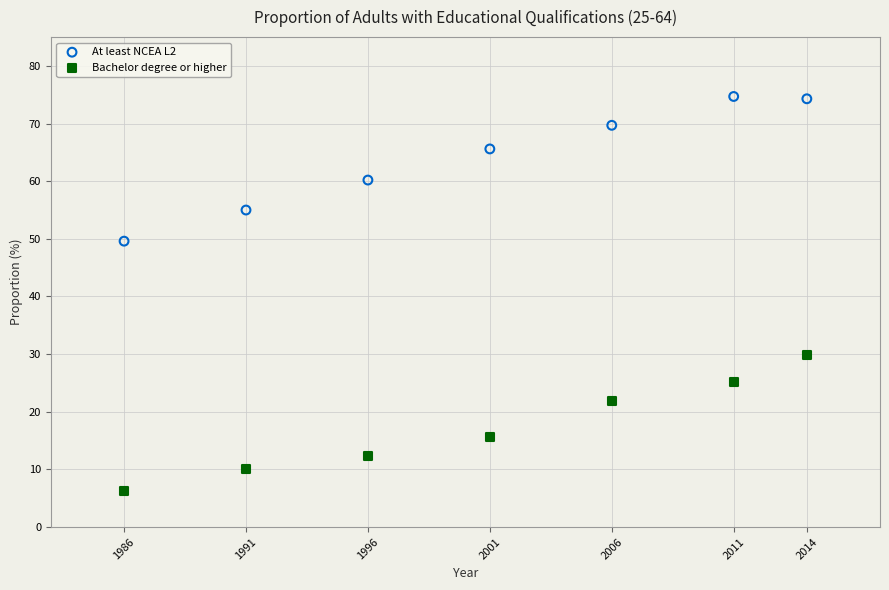

Which series has the largest Y range (max minus min)?

At least NCEA L2